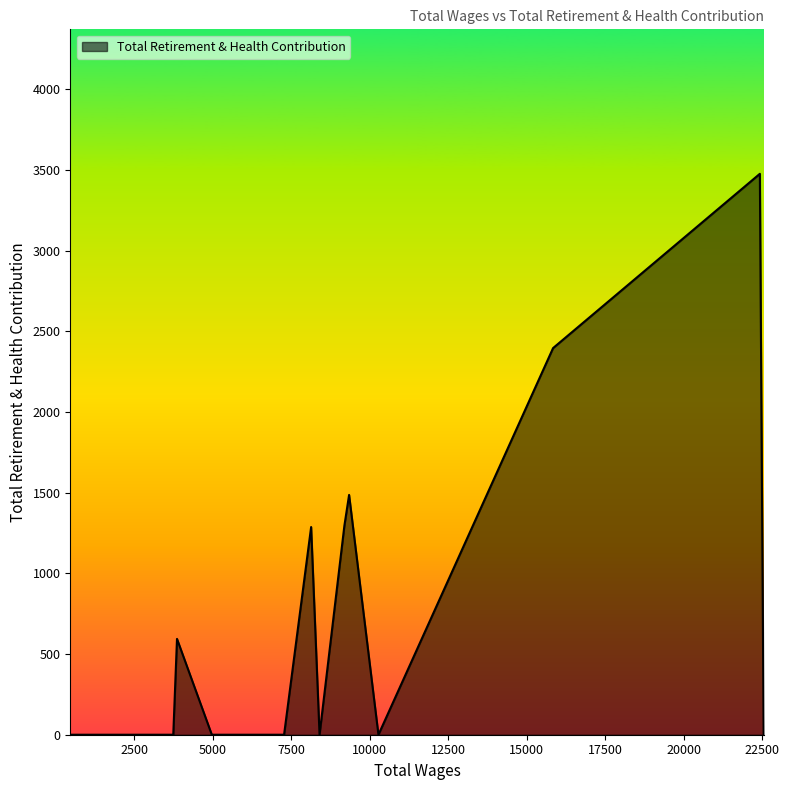

What is the difference between the maximum and minimum values?

3476